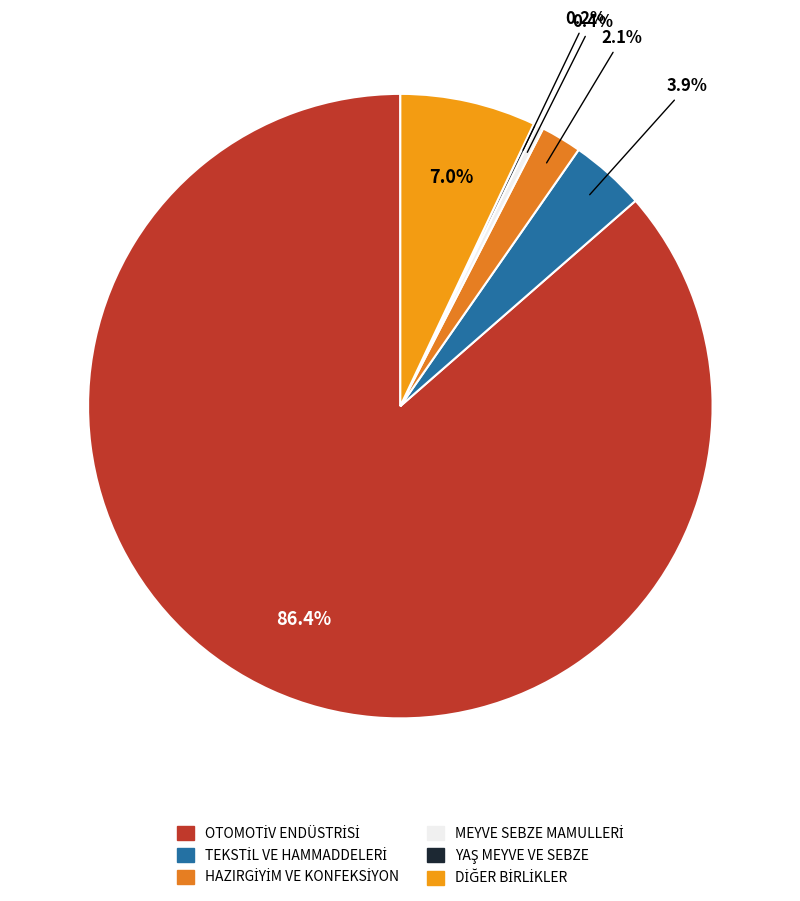

How many segments does this pie chart have?

6